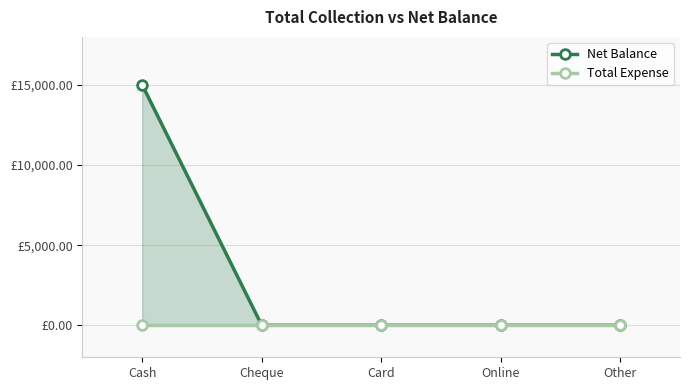

Which series has the largest total across all categories?

Net Balance